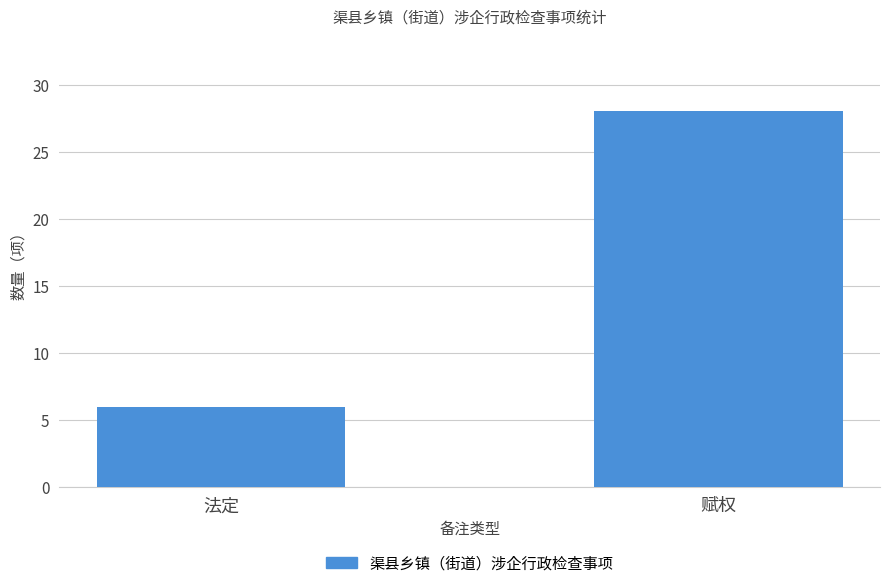

How many bars are there in total?

2